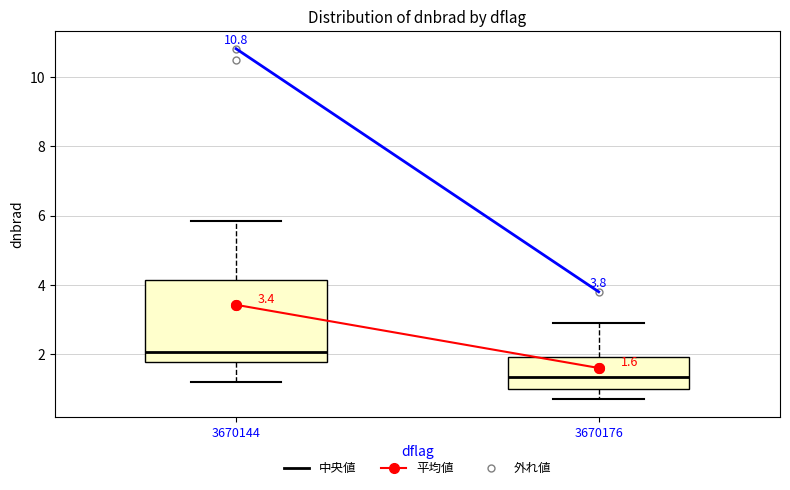

Which box has the highest median line?

3670144